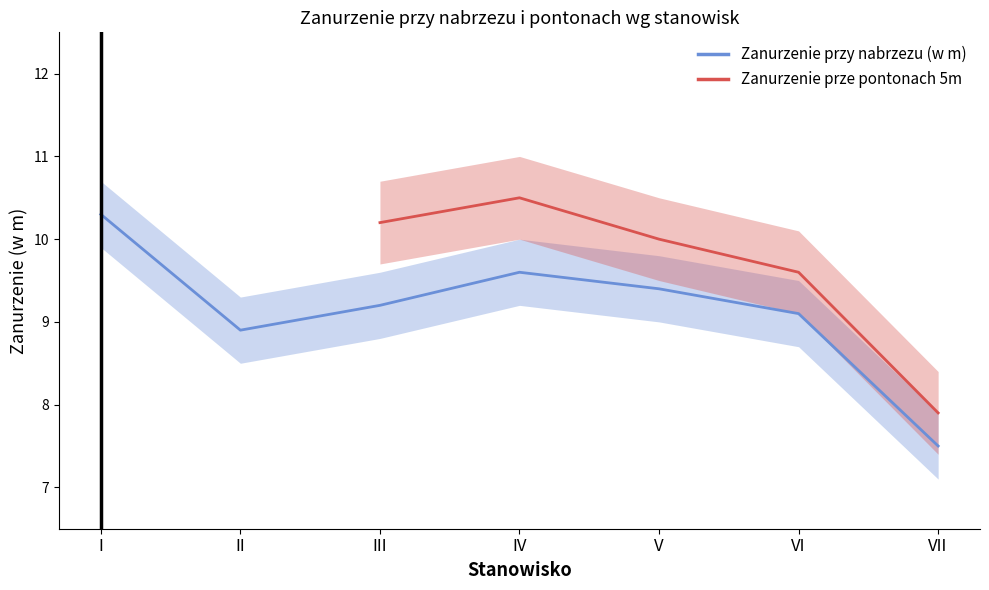

What is the average value of the Zanurzenie przy nabrzezu (w m) series?

9.1